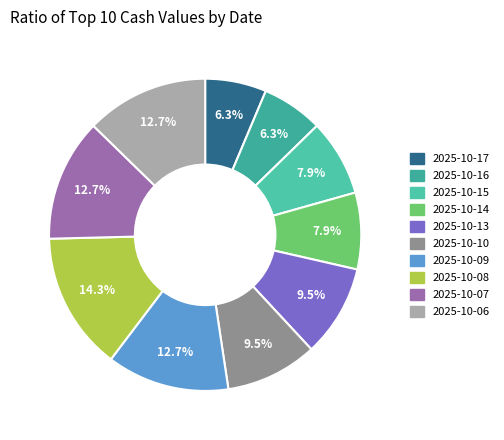

Is there a majority slice in this chart?

No